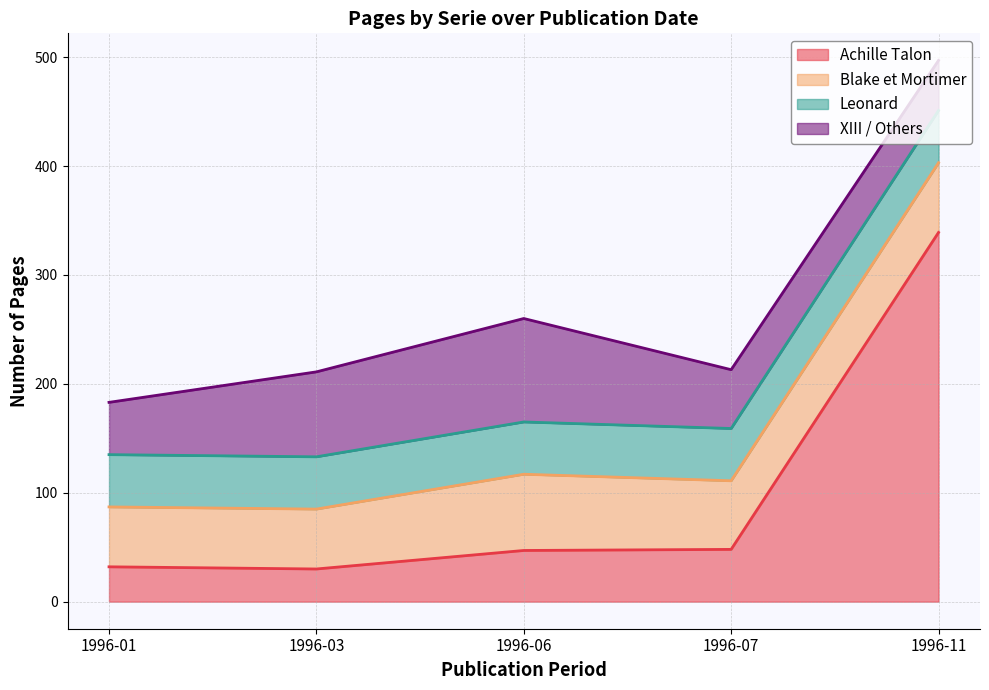

The value of Blake et Mortimer at 1996-07 is 63. True or false?

True